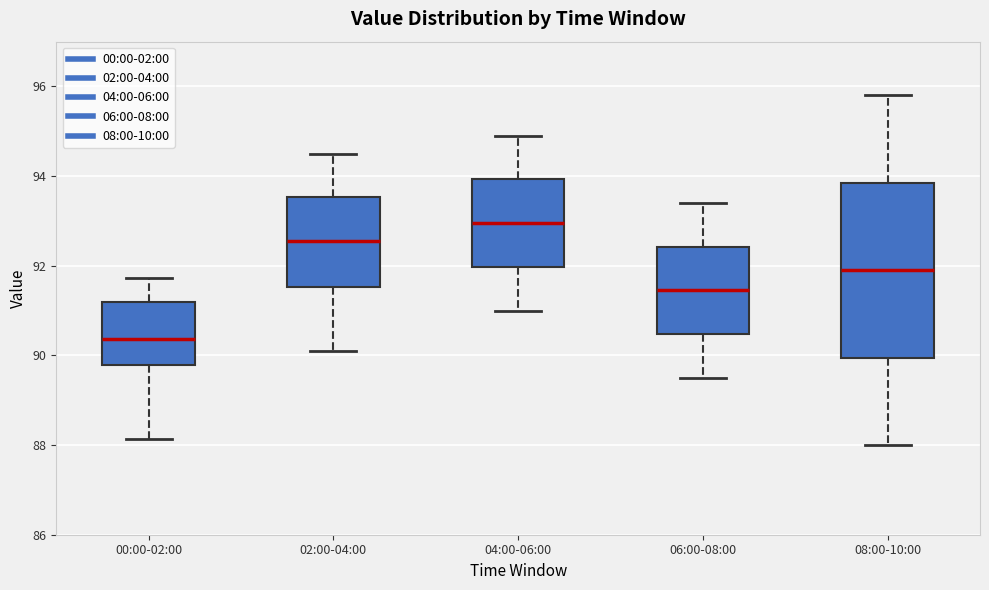

Reading left to right, read every box against the y-axis: the position of its median line, the range the box covers, and the ends of its whiskers. The values are not printed on the chart, so give them approximately, as read against the axis.

00:00-02:00: median 90.4, box 89.8 to 91.2, whiskers 88.2 to 91.8
02:00-04:00: median 92.6, box 91.6 to 93.6, whiskers 90.2 to 94.6
04:00-06:00: median 93.0, box 92.0 to 94.0, whiskers 91.0 to 95.0
06:00-08:00: median 91.4, box 90.4 to 92.4, whiskers 89.6 to 93.4
08:00-10:00: median 92.0, box 90.0 to 93.8, whiskers 88.0 to 95.8